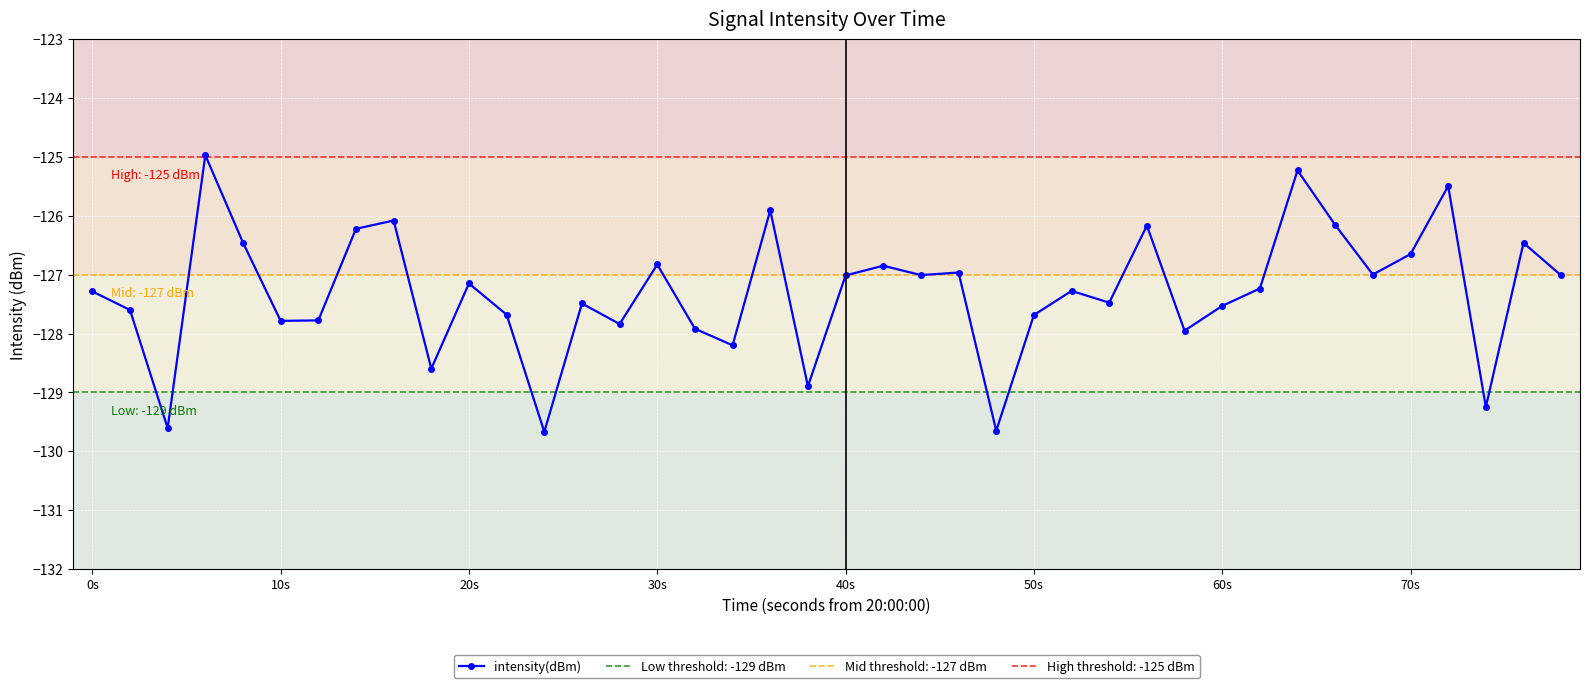

What is the smallest value displayed?

-129.7